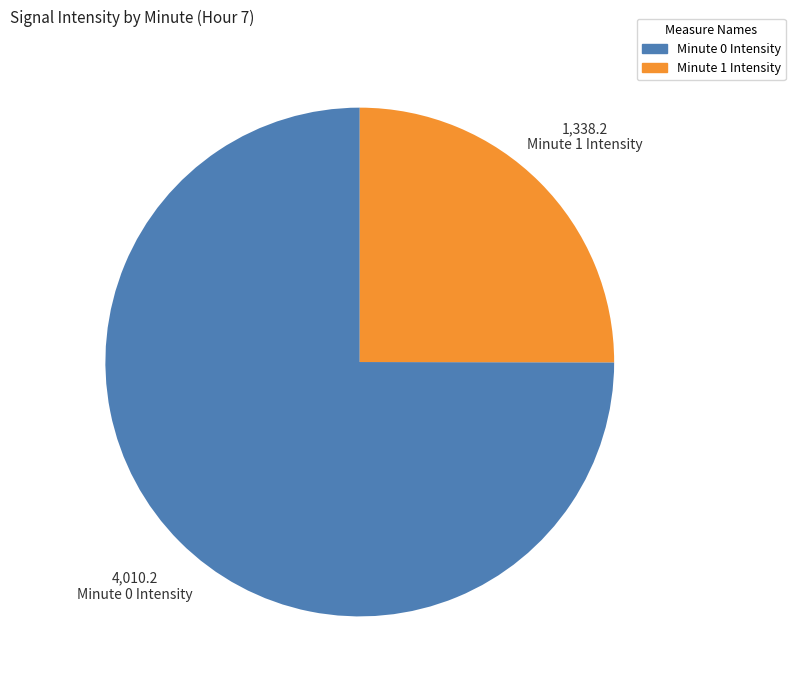

Which category accounts for the majority?

Minute 0 Intensity